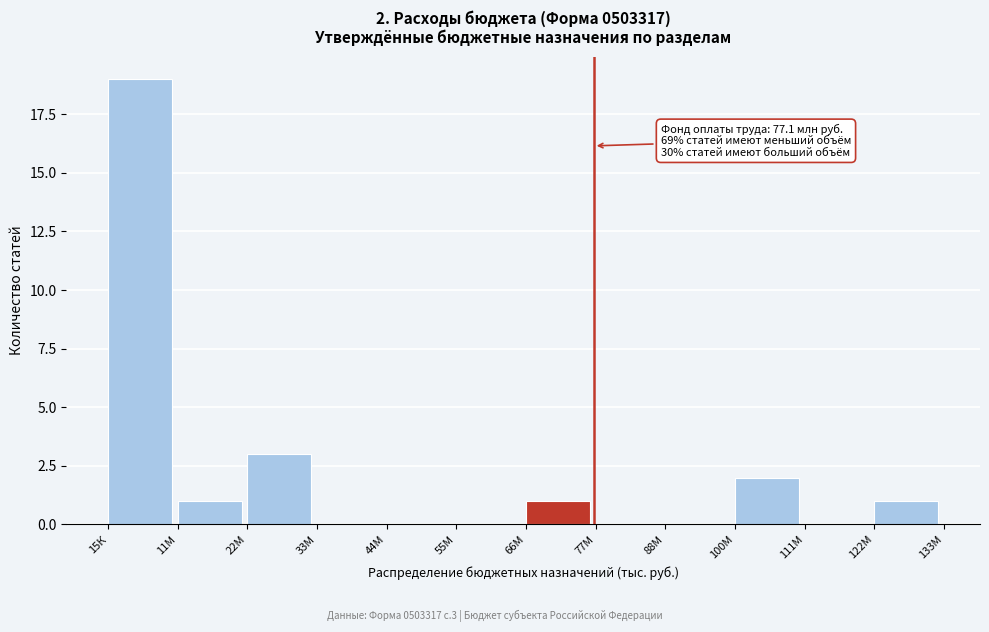

Reading left to right, extract all data points from this chart.

15К=19	11М=1	22М=3	33М=0	44М=0	55М=0	66М=1	77М=0	88М=0	100М=2	111М=0	122М=1